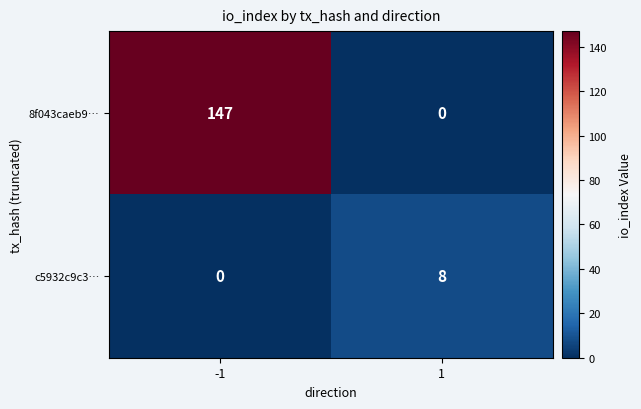

What is the maximum value for c5932c9c3…?

8